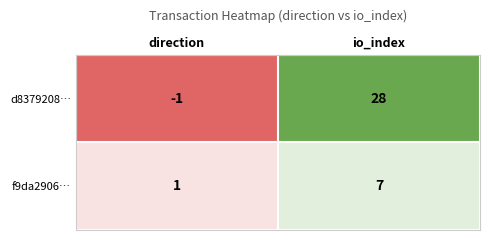

Which series has the largest total across all categories?

d8379208…